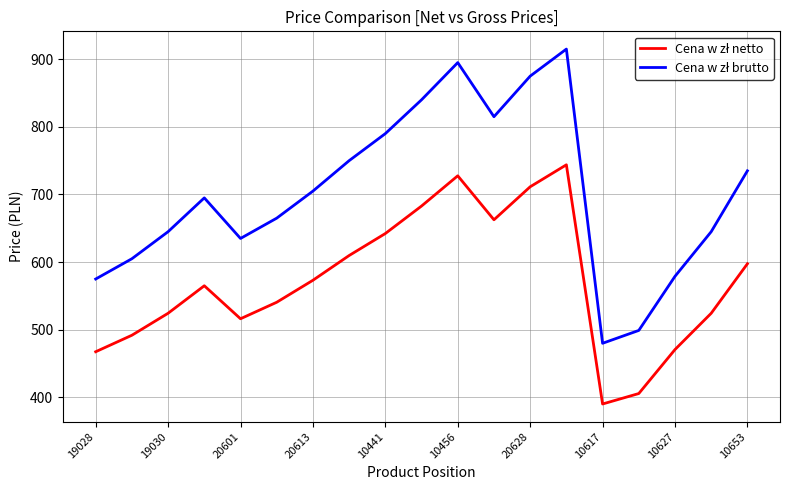

What is the maximum value shown in the chart?

915.0